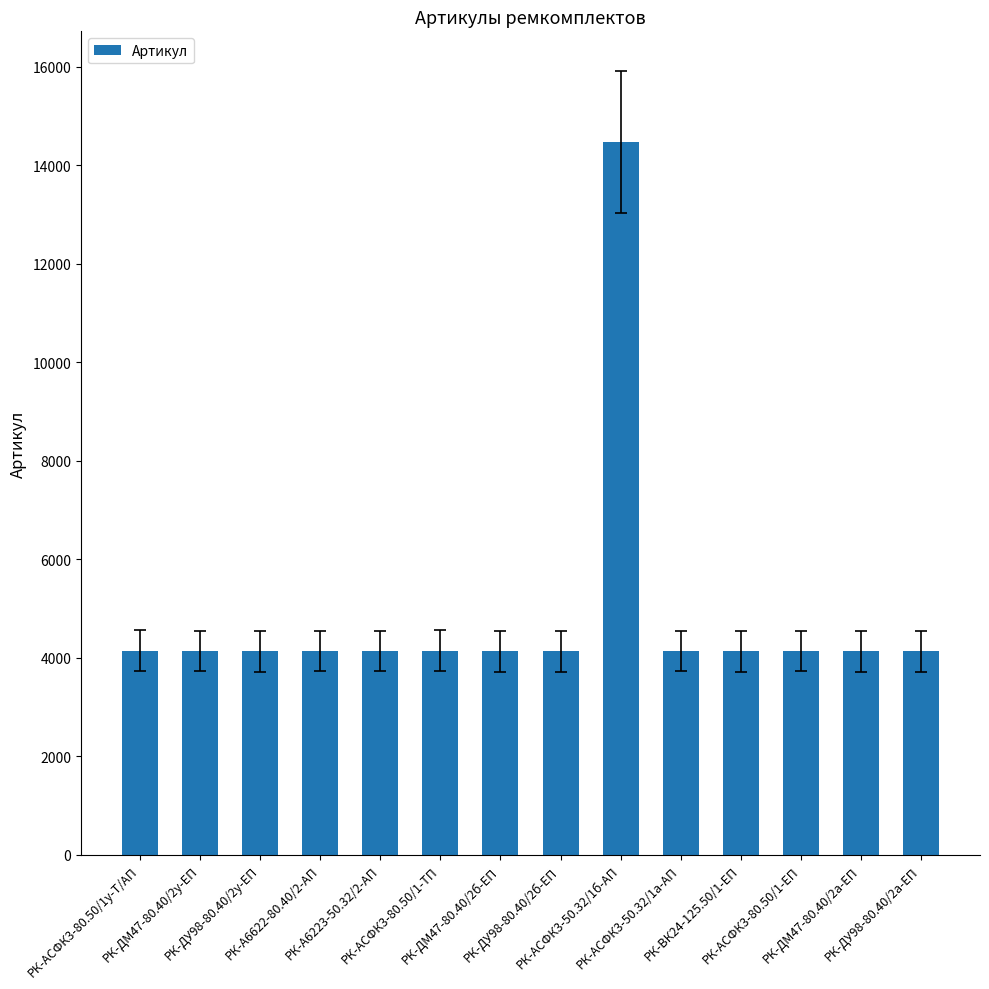

What is the greatest value displayed?

14477